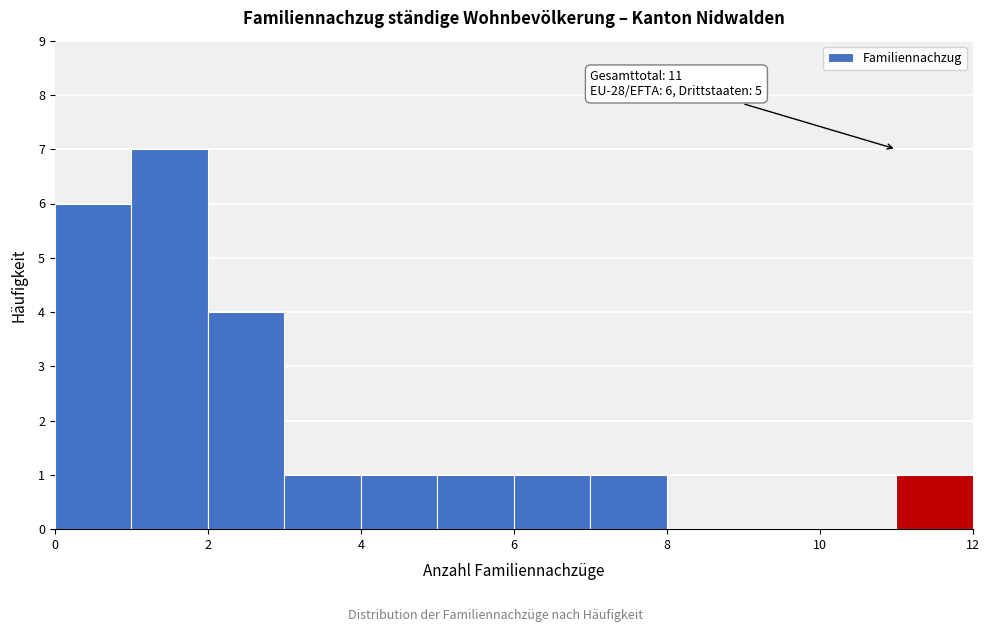

Which range on the x-axis has the tallest bar?

1 to 2